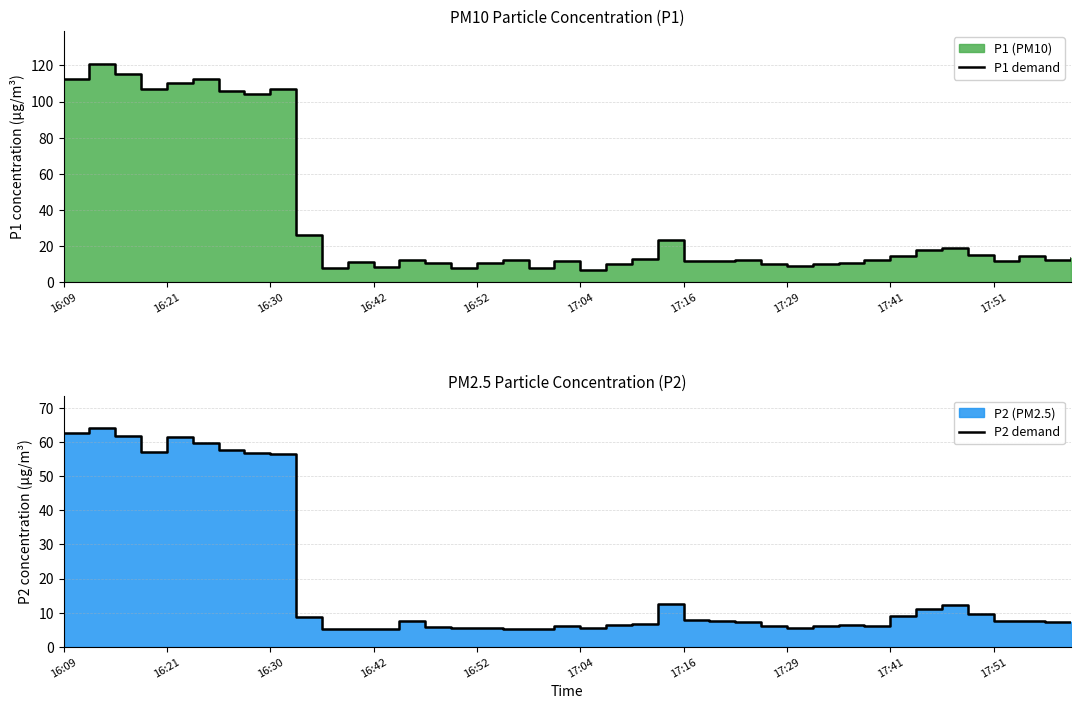

Read the P2 demand value at 31.

6.2